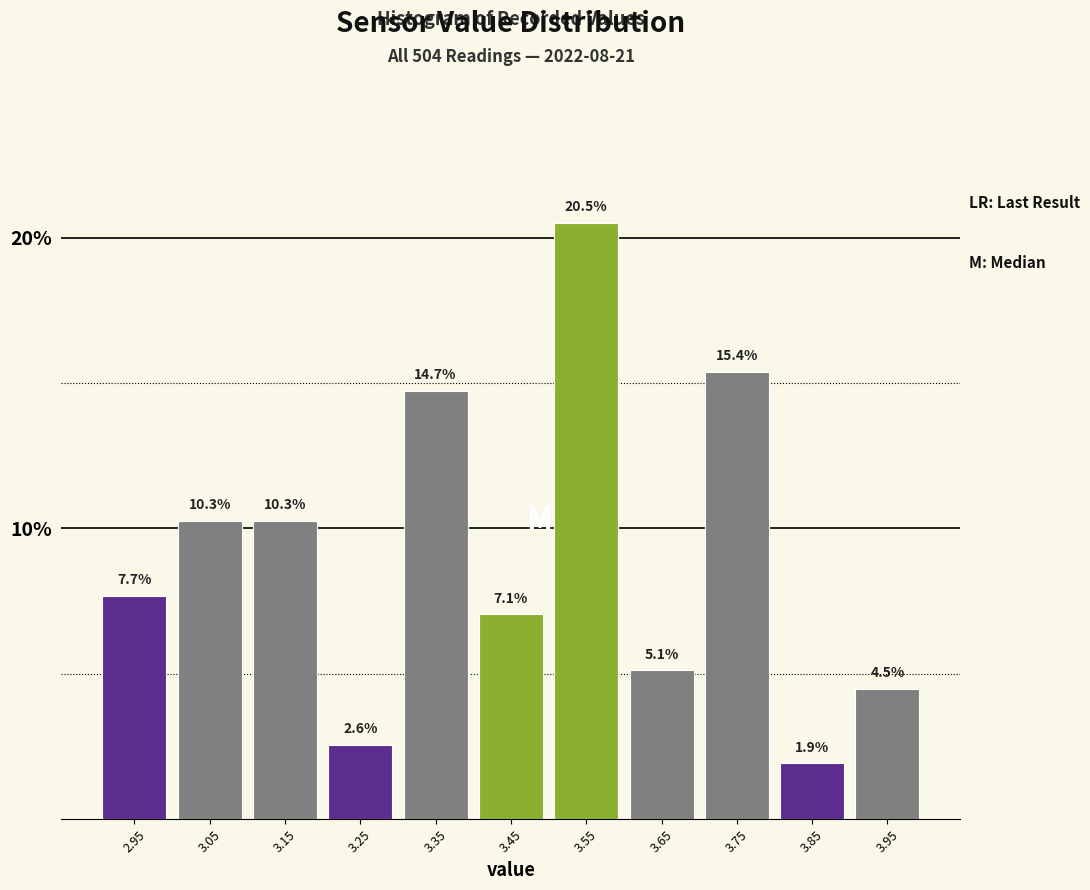

Reading left to right, what are all the values shown in this chart?

7.7	10.3	10.3	2.6	14.7	7.1	20.5	5.1	15.4	1.9	4.5